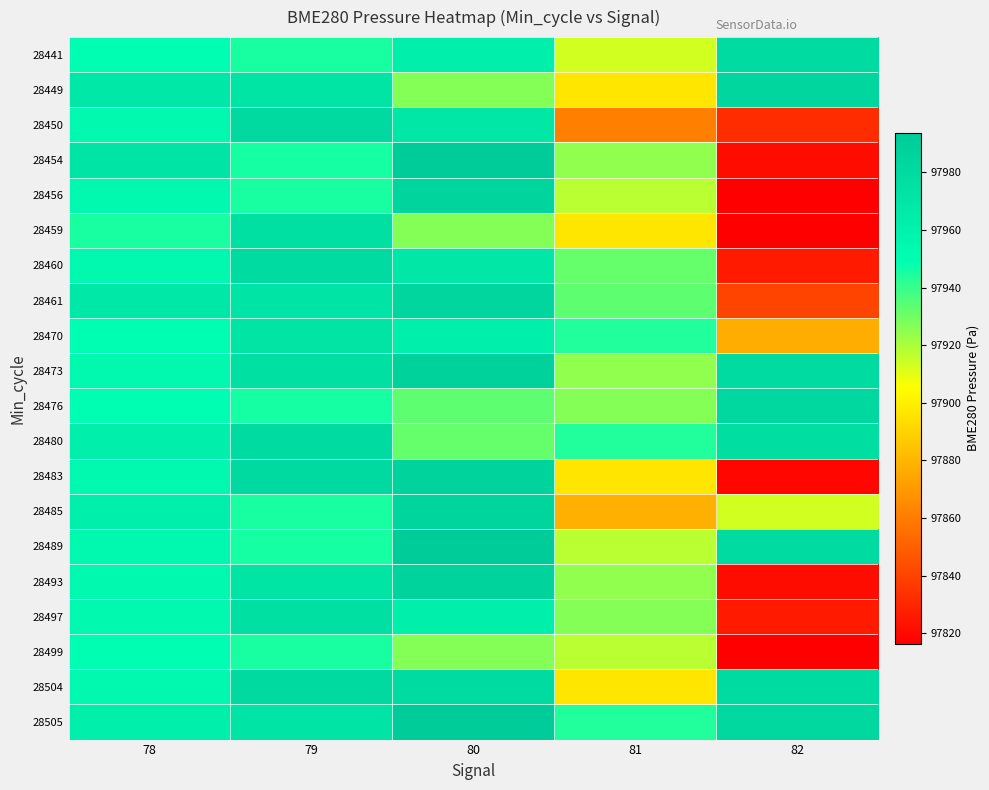

What is the smallest value displayed?

97816.3